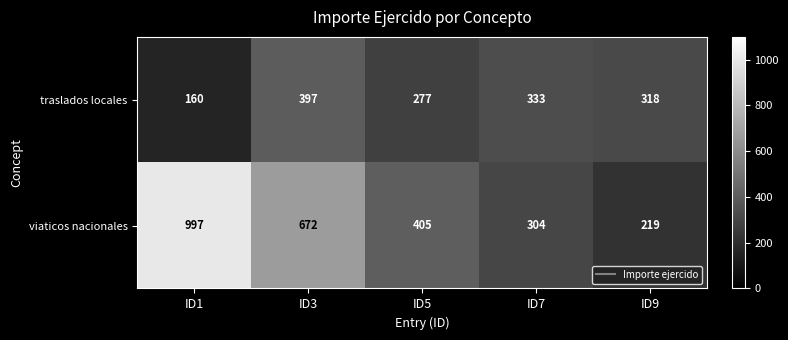

True or false: traslados locales has a value of 333 at ID7.

True